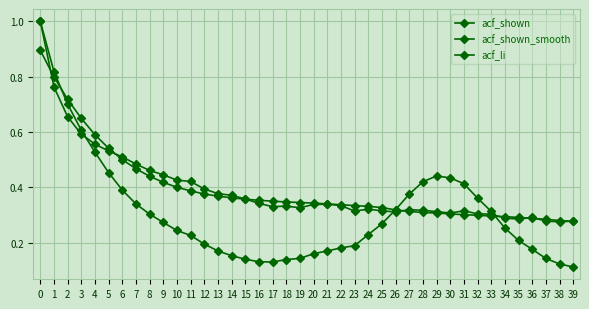

What is the difference between the acf_shown values at 22 and 5?

0.2